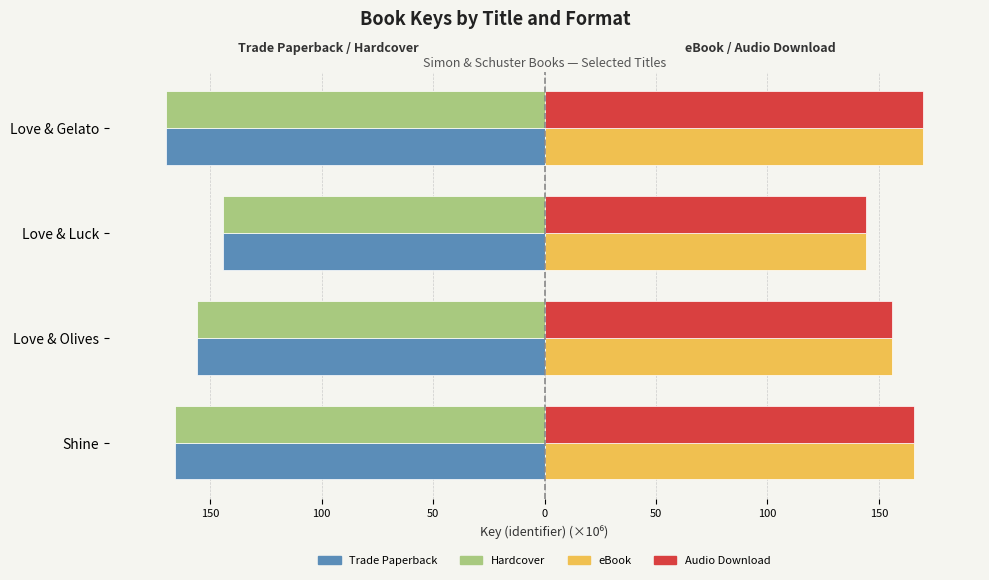

Reading right to left, transcribe all the data shown in this chart.

Trade Paperback: -169.9	-144.5	-155.9	-165.8
Hardcover: -169.9	-144.5	-155.9	-165.8
eBook: 169.9	144.5	155.9	165.8
Audio Download: 169.9	144.5	155.9	165.8